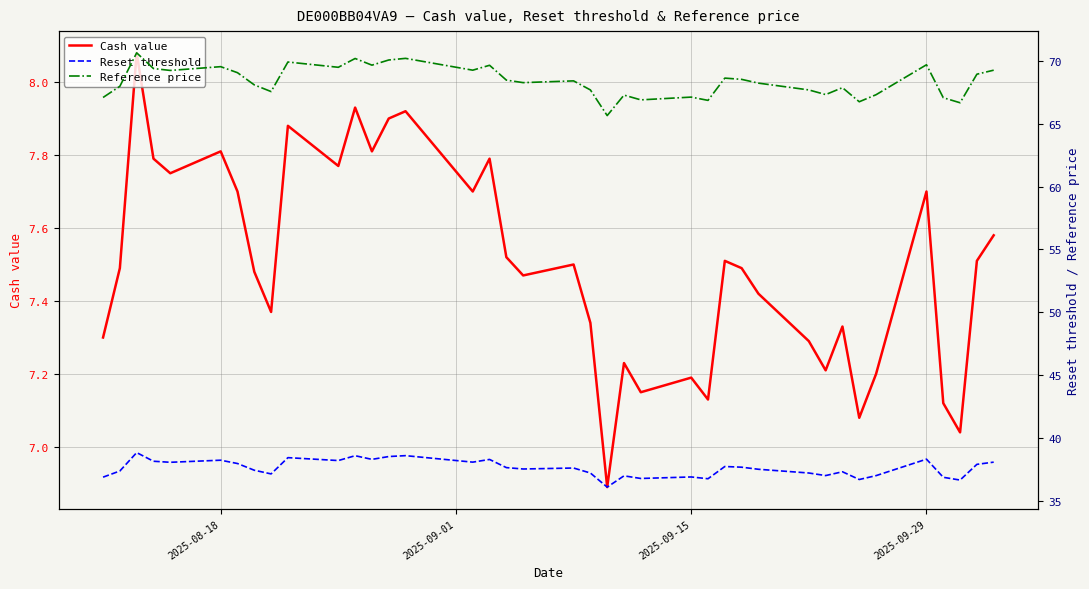

The Reset threshold series shows 68.0 at 2025-09-29. True or false?

False